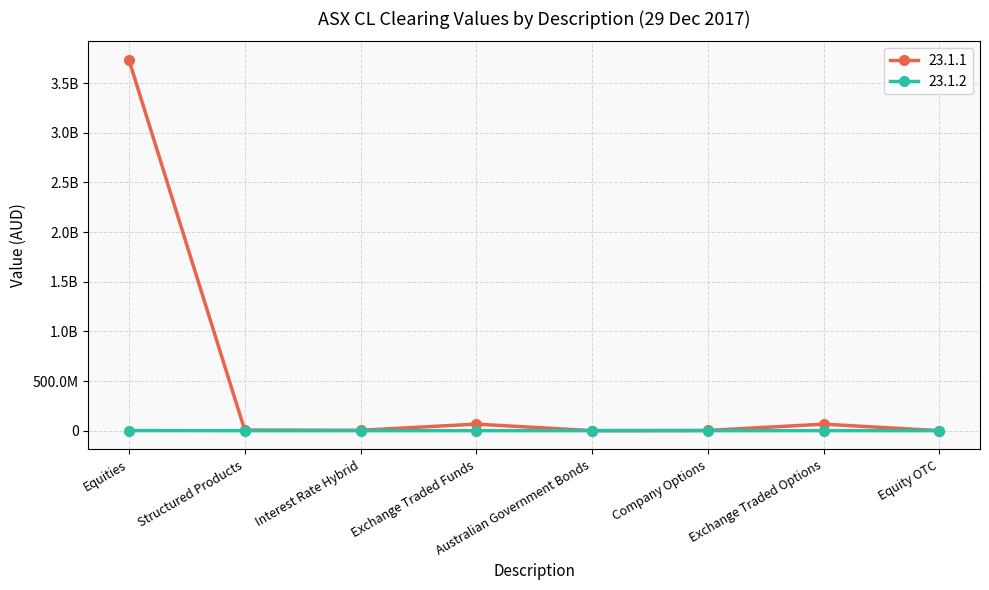

True or false: 23.1.2 has a value of 1757530 at Equities.

False